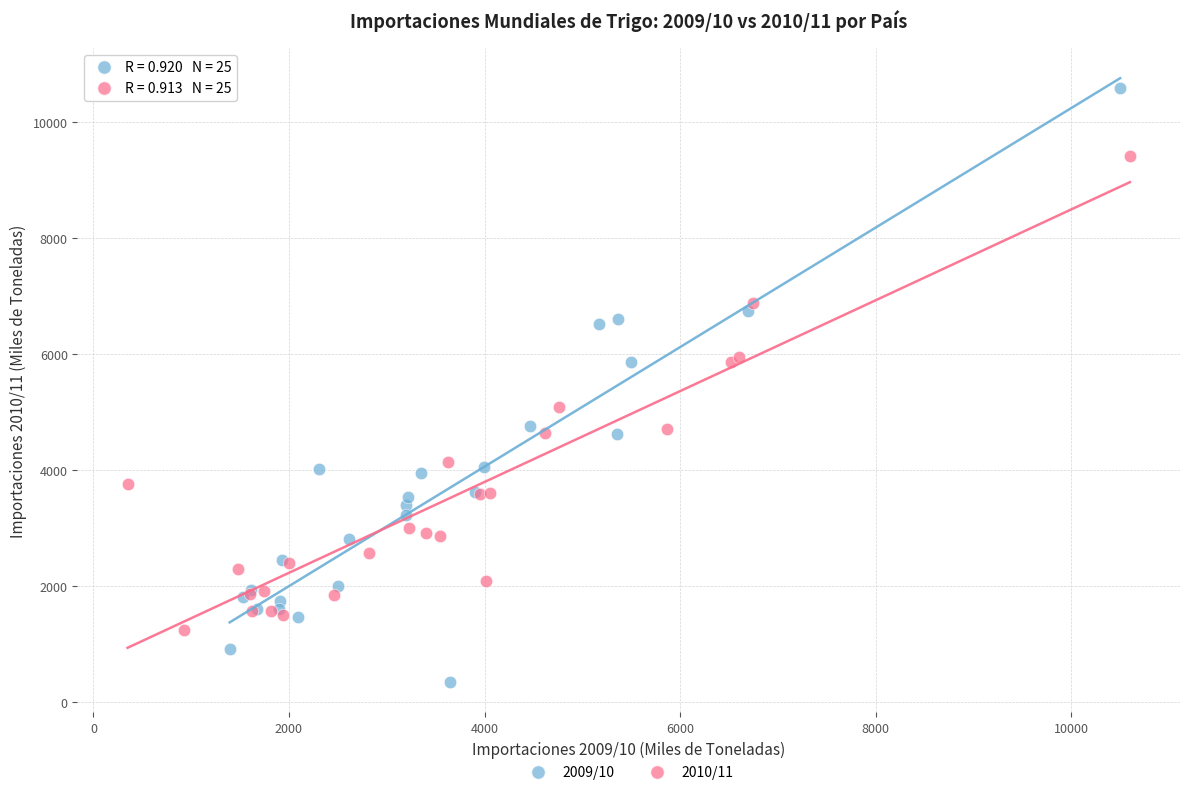

Which series reaches the minimum Y coordinate?

2009/10